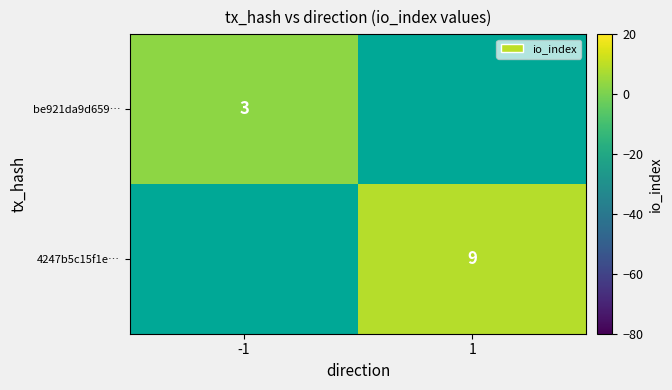

The be921da9d659… series shows 5.0 at -1. True or false?

False